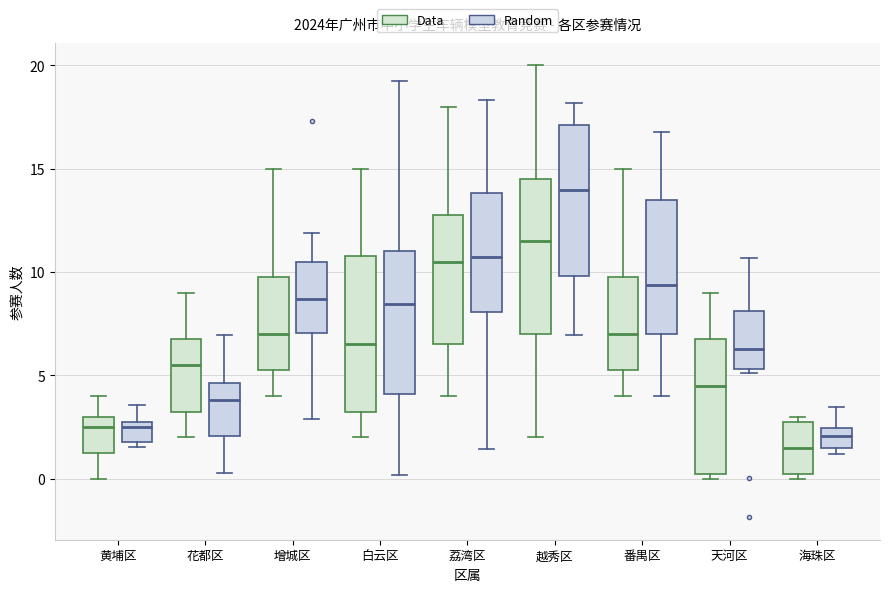

Which box's median line is the highest?

越秀区 (Random)